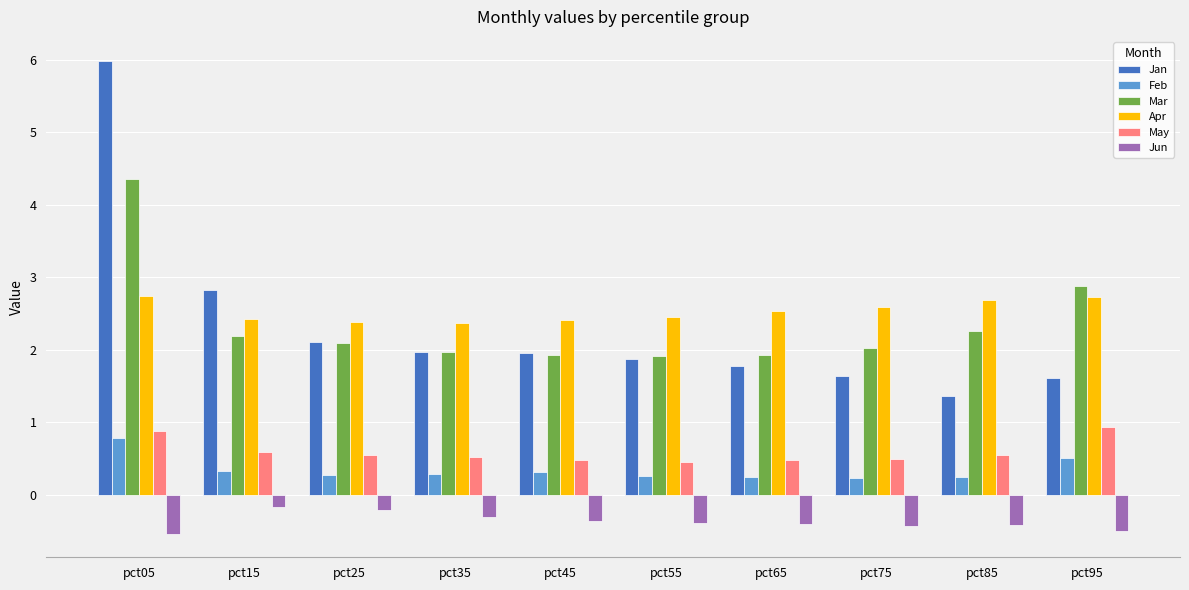

What is the sum of the Apr values at pct55 and pct35?

4.8